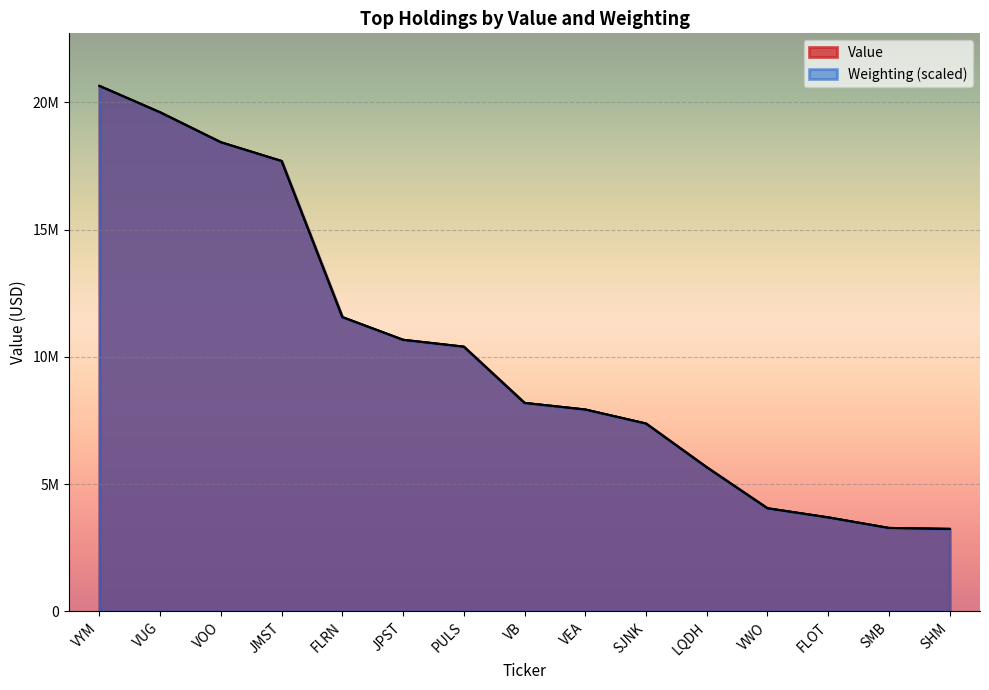

What is the label of the 10th point from the right?

JPST